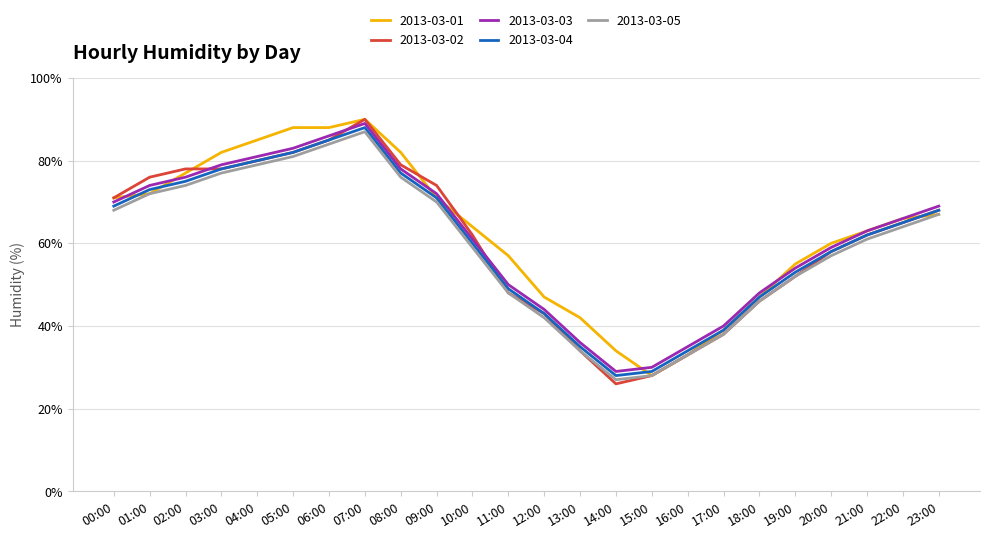

What are all the series names shown in the legend?

2013-03-01, 2013-03-02, 2013-03-03, 2013-03-04, 2013-03-05